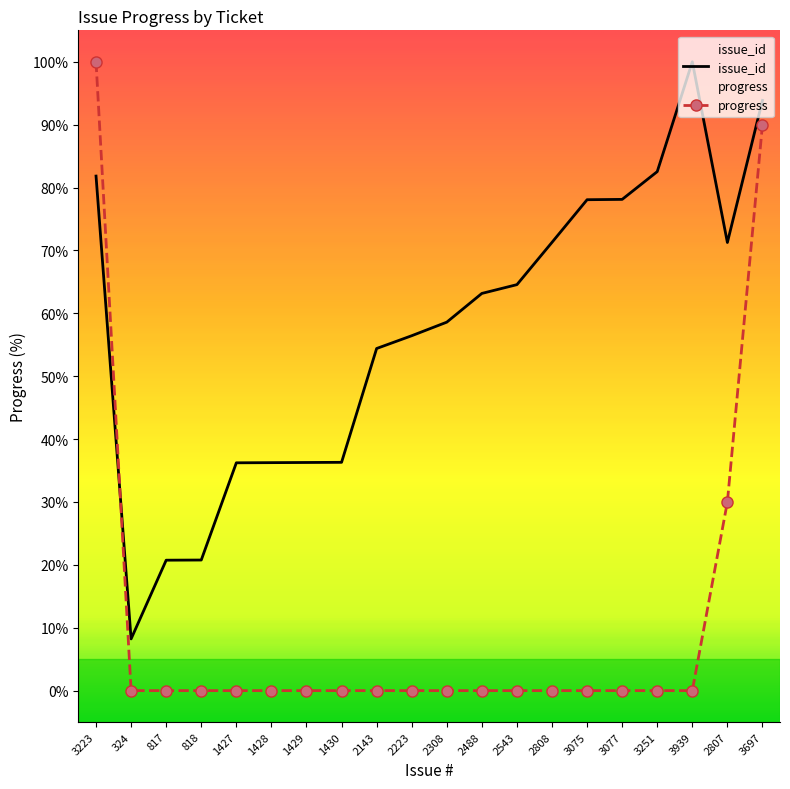

Is the value of progress at 2223 greater than the value of issue_id at 3939?

No